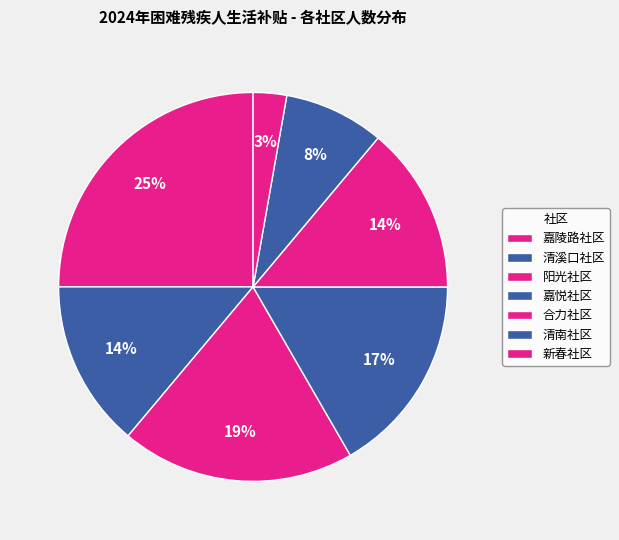

How many segments does this pie chart have?

7